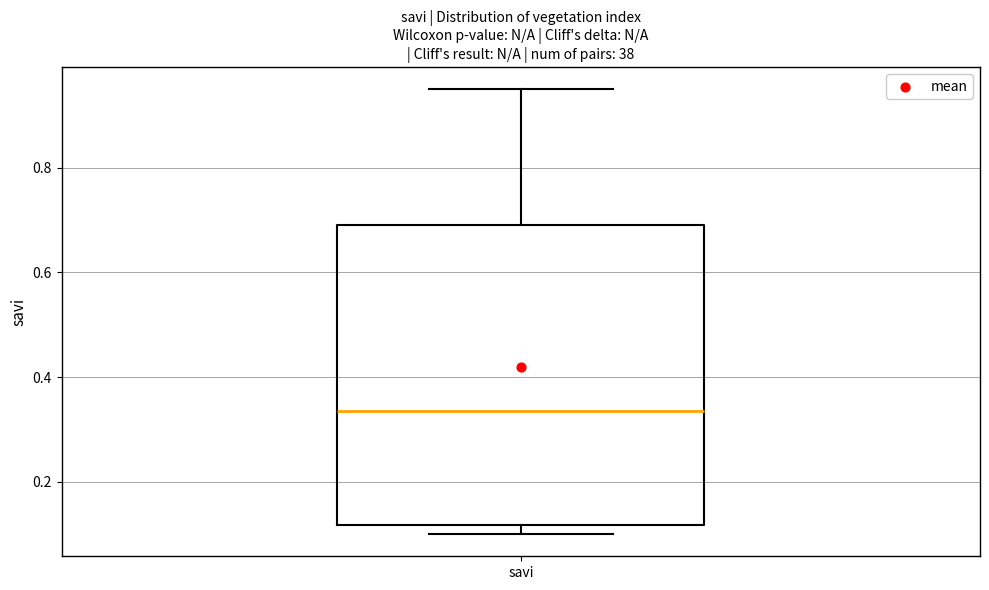

Read this box plot against the y-axis: the position of the median line, the range covered by the box, and the ends of both whiskers. The values are not printed on the chart, so give them approximately, as read against the axis.

median 0.34, box 0.12 to 0.70, whiskers 0.10 to 0.96